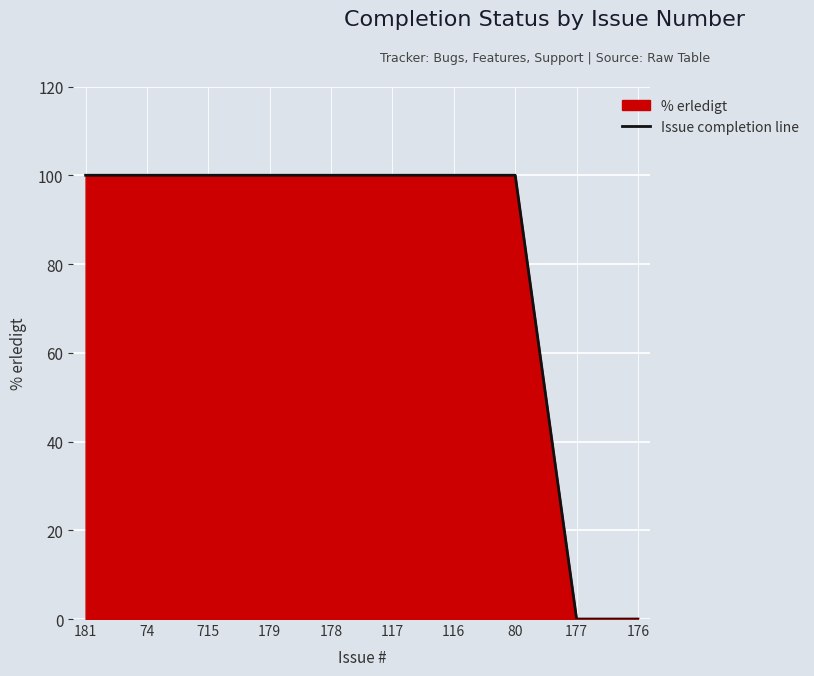

What is the greatest value displayed?

100